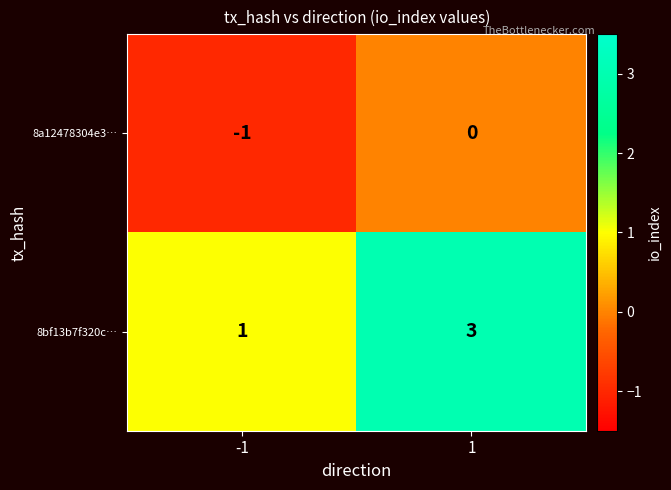

Rank the series by their average value, from highest to lowest.

8bf13b7f320c…, 8a12478304e3…